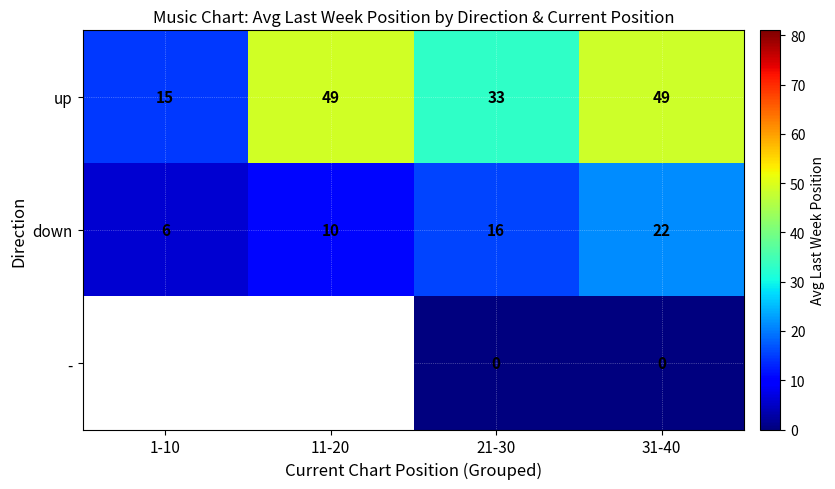

Is the value of down at 31-40 greater than the value of - at 21-30?

Yes